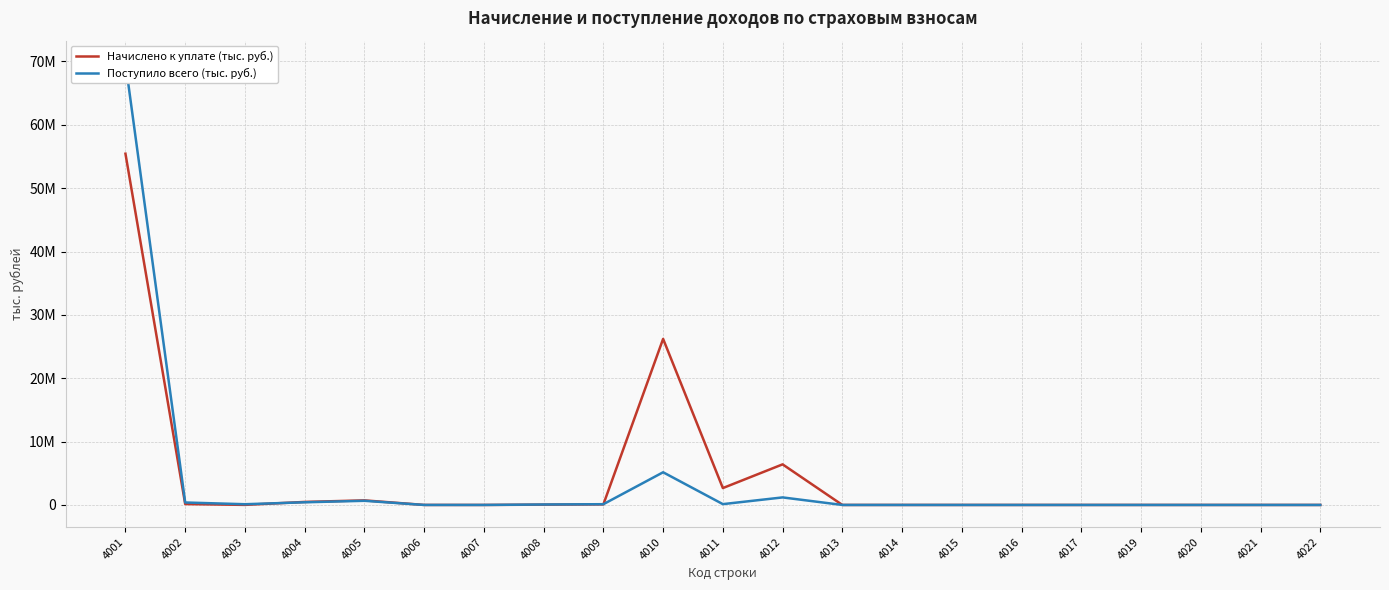

Reading left to right, transcribe all the data shown in this chart.

Начислено к уплате (тыс. руб.): 55442207	140318	10459	475754	722985	1565	0	48385	87579	26209748	2664451	6406675	0	0	173	-113	-92	13	0	32	66
Поступило всего (тыс. руб.): 69790033	387451	114266	420946	655023	1201	28	73228	118035	5157917	128829	1189569	-431	-234	-332	-151	-212	0	0	0	0